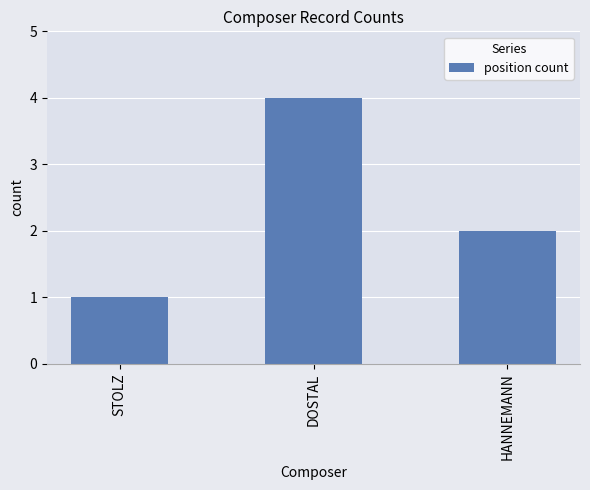

What is the average value?

2